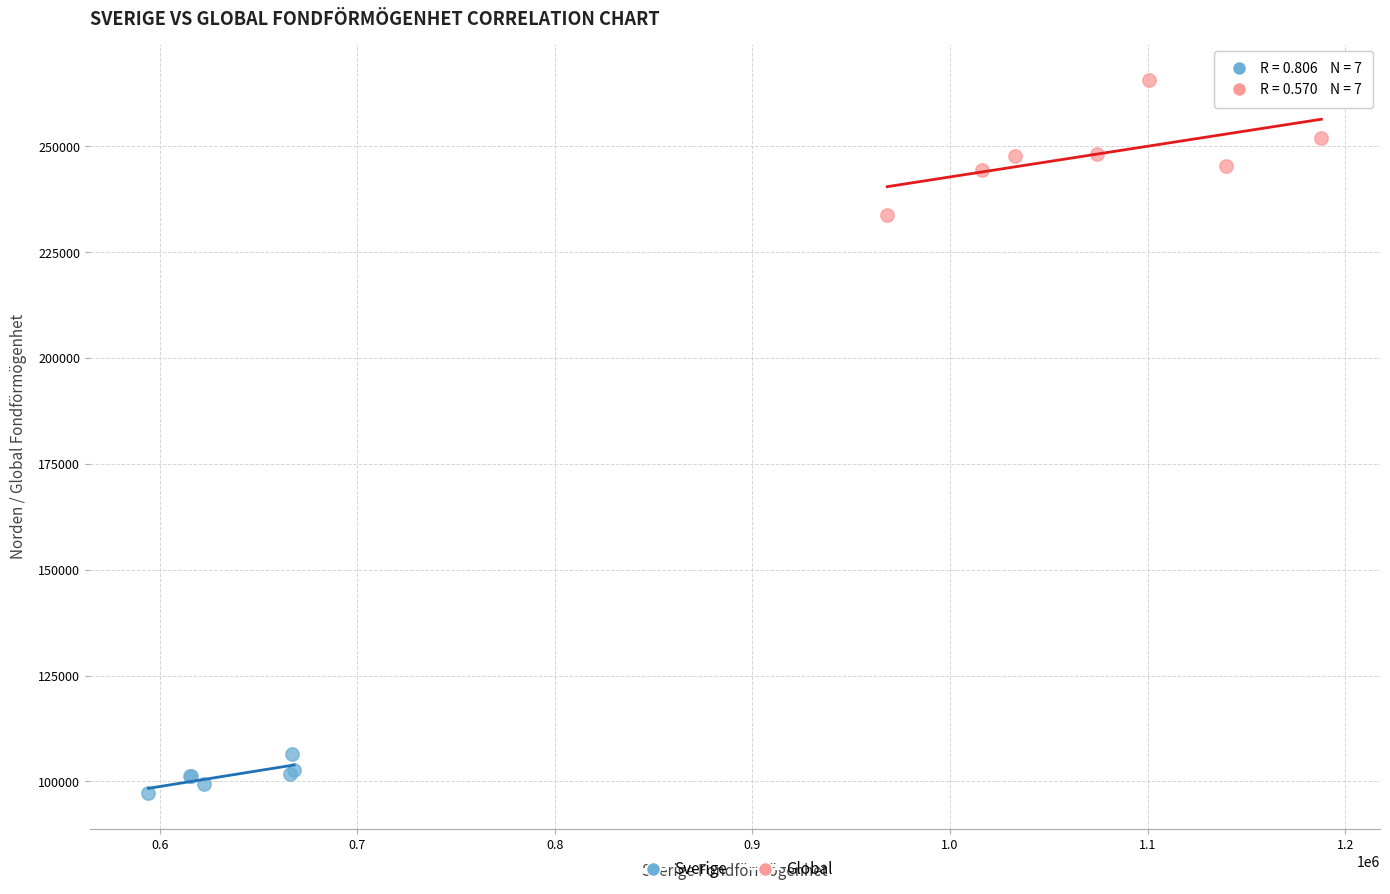

Which series contains the lowest Y value?

Sverige